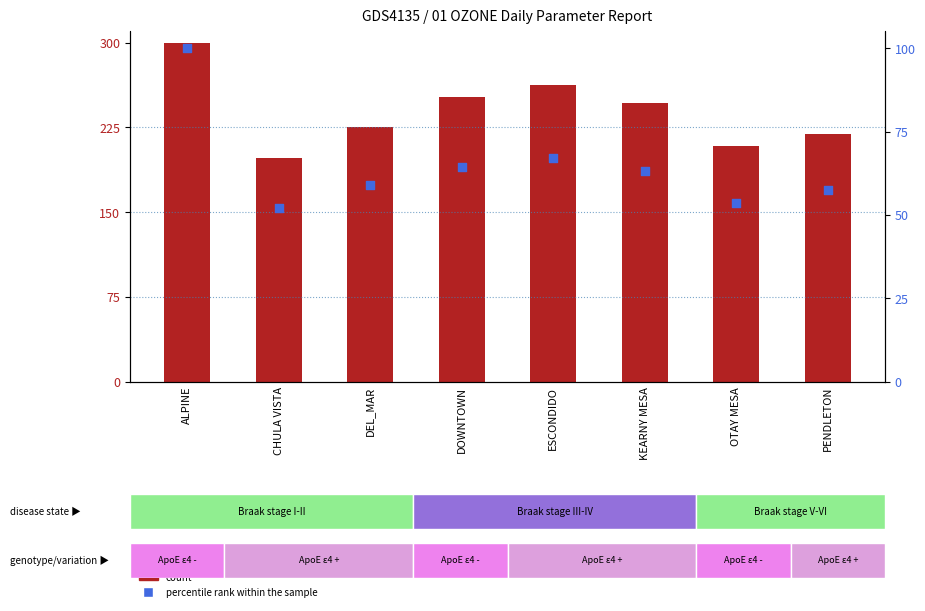

Is the value of count at KEARNY MESA greater than the value of percentile rank within the sample at KEARNY MESA?

Yes